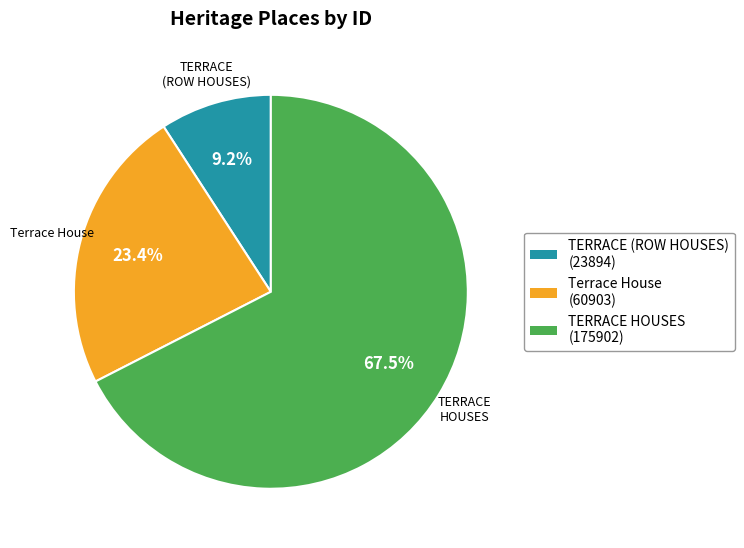

True or false: TERRACE HOUSES accounts for 60% of the total.

False